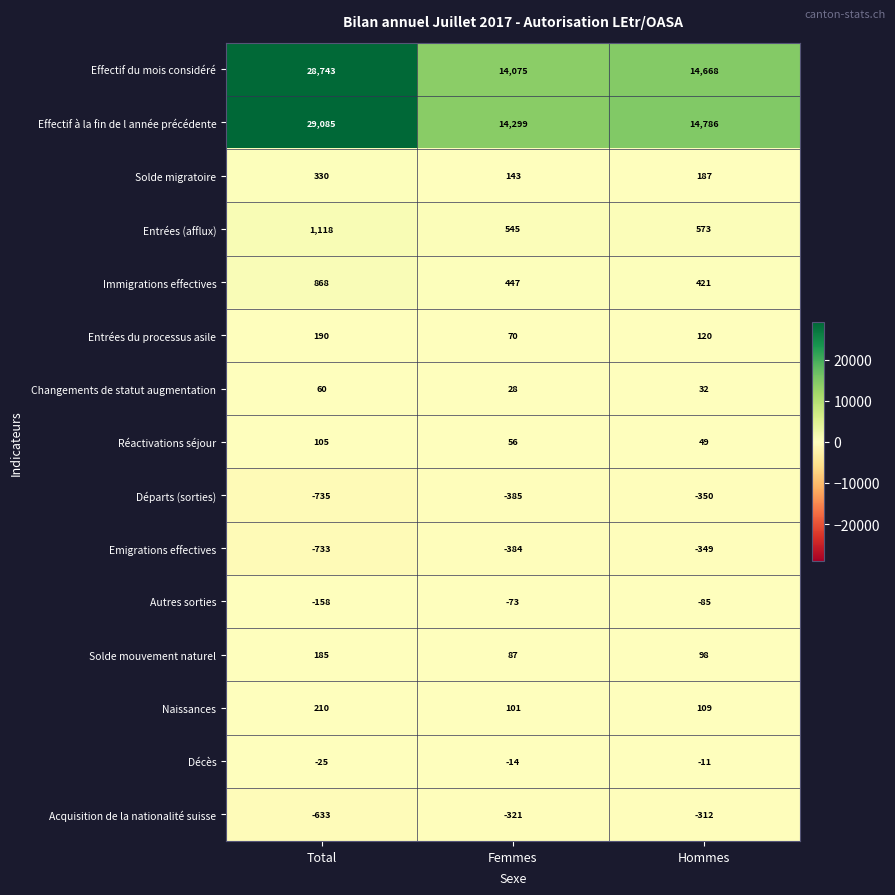

The value of Effectif du mois considéré at Femmes is 22410. True or false?

False